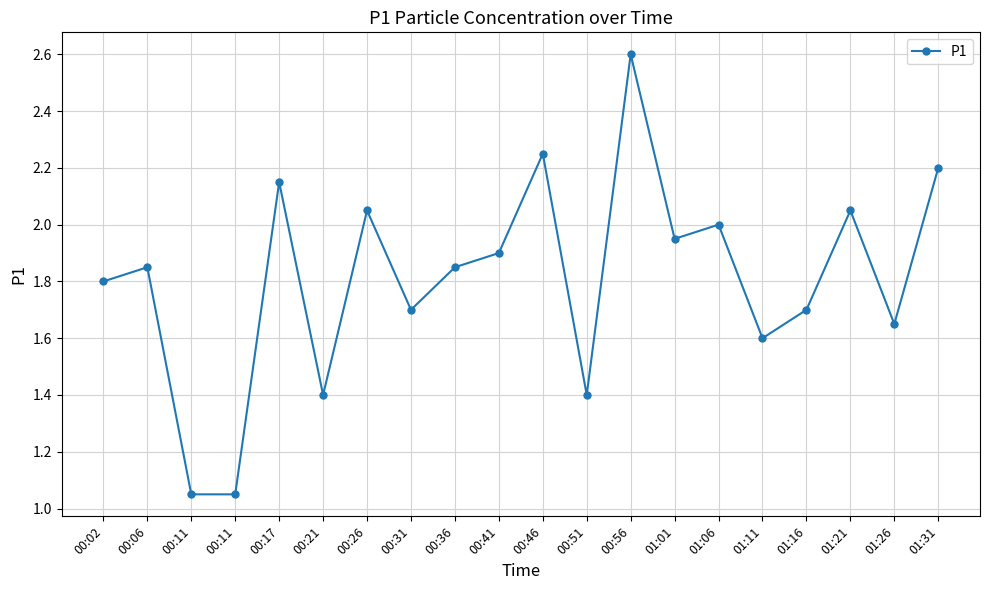

Does the chart have visible grid lines?

Yes